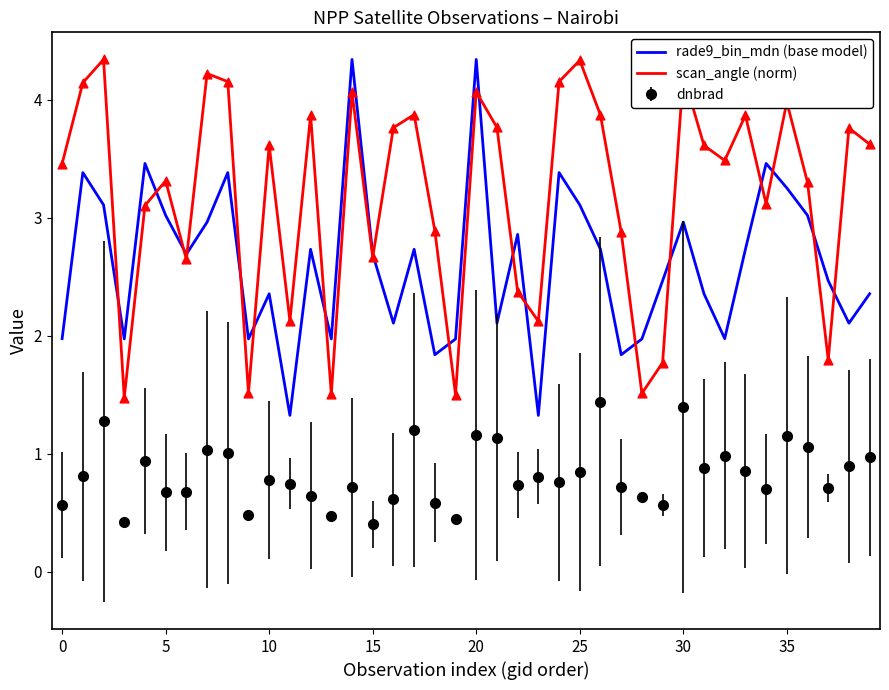

What are all the series names shown in the legend?

rade9_bin_mdn (base model), scan_angle (norm), dnbrad